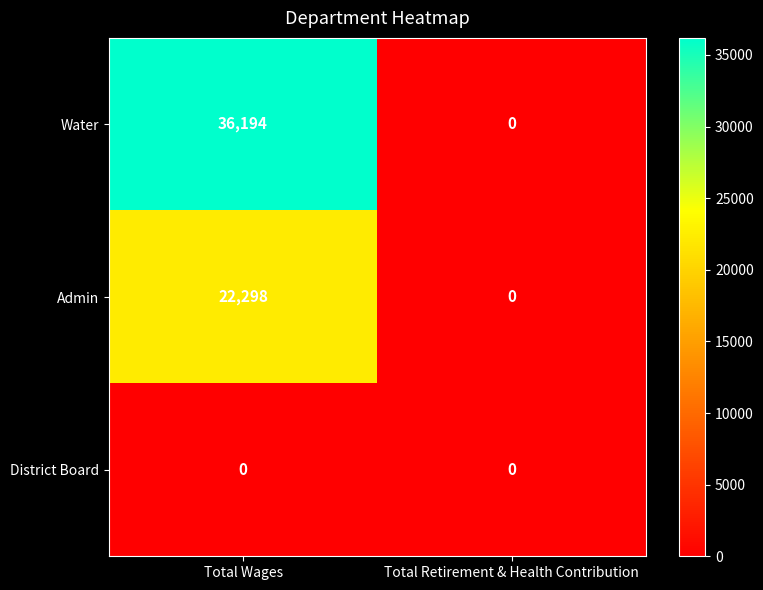

How many data points in Water are less than 36194?

1